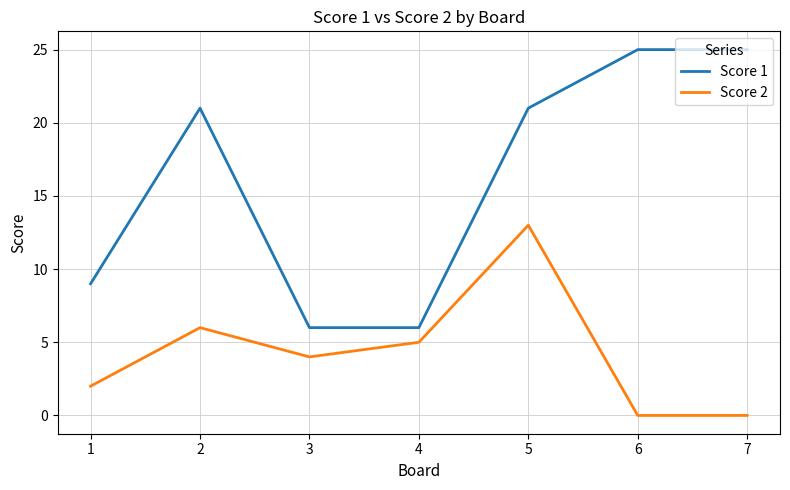

Which series changed the most between 4 and 7?

Score 1